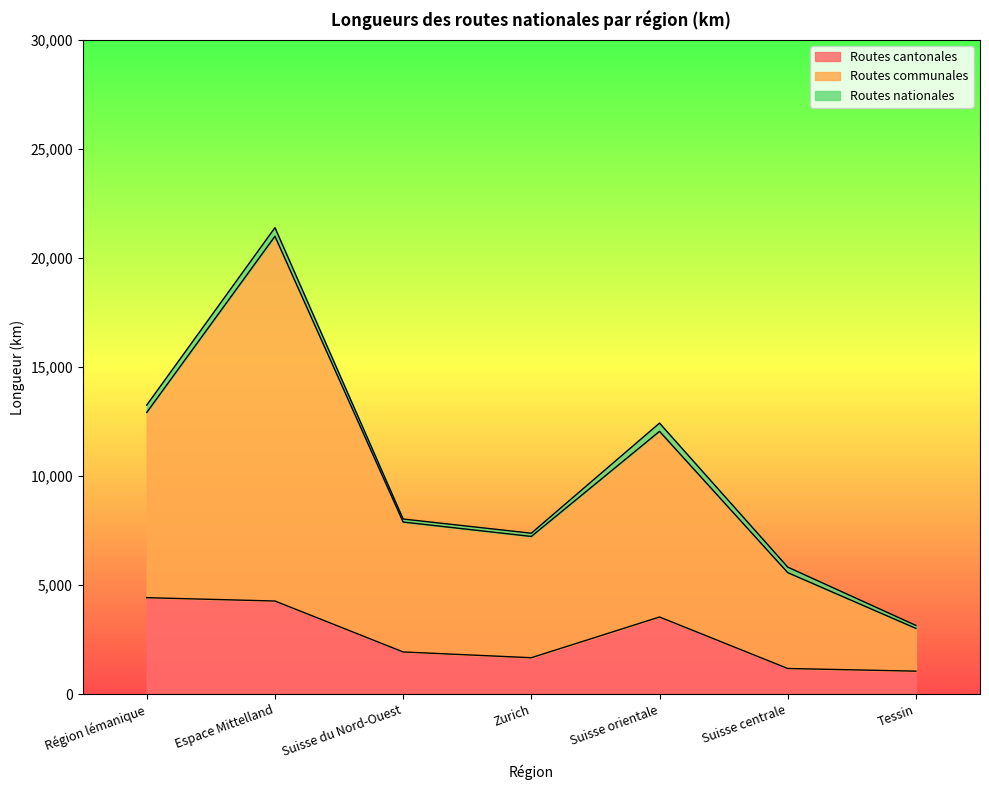

What is the sum of all Routes cantonales values?

18040.0